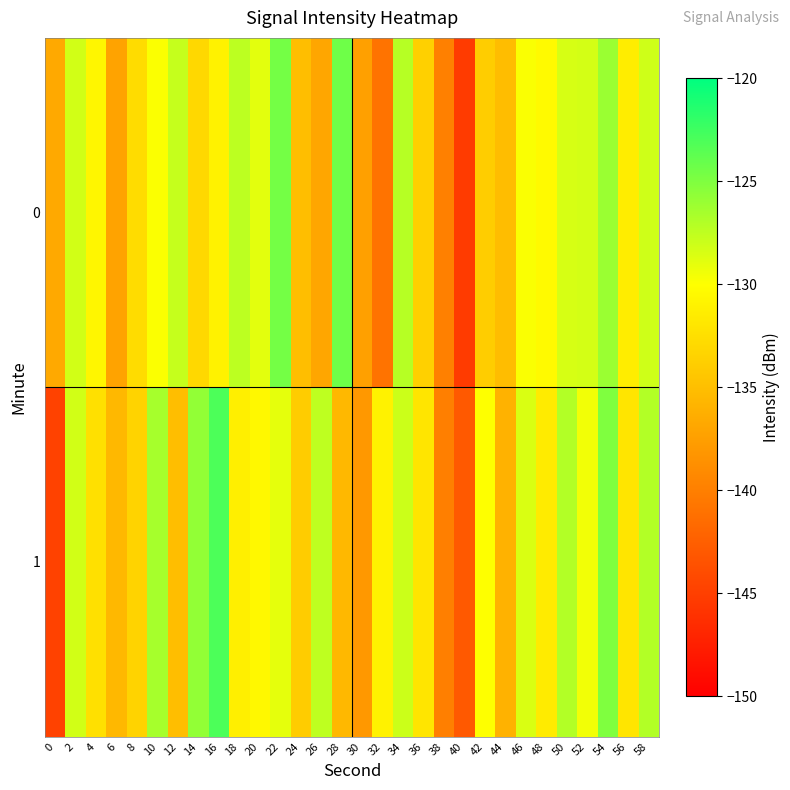

What is the difference between the highest and lowest values at 54?

1.1